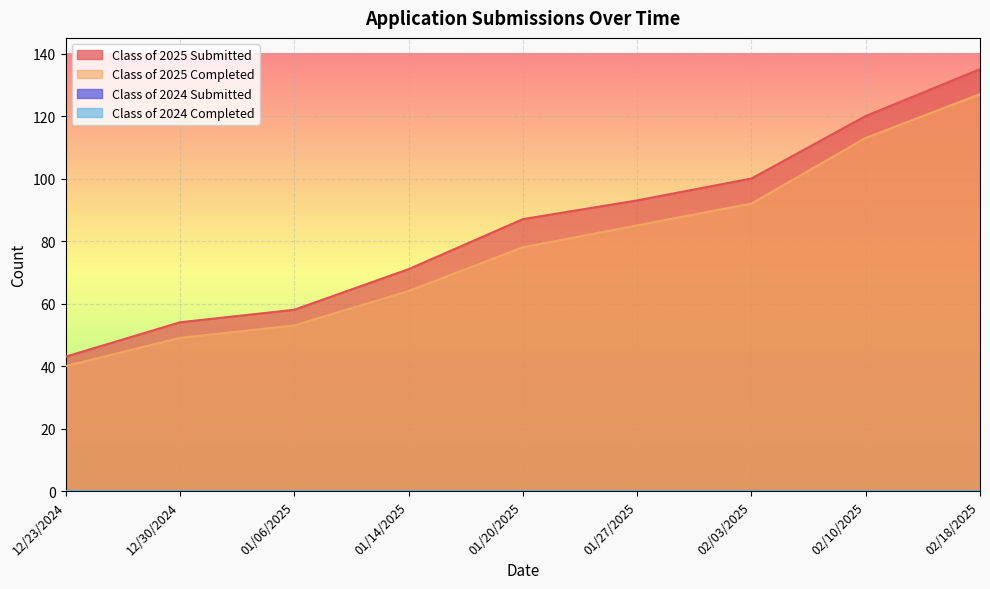

Reading left to right, transcribe all the data shown in this chart.

Class of 2025 Submitted: 43	54	58	71	87	93	100	120	135
Class of 2025 Completed: 40	49	53	64	78	85	92	113	127